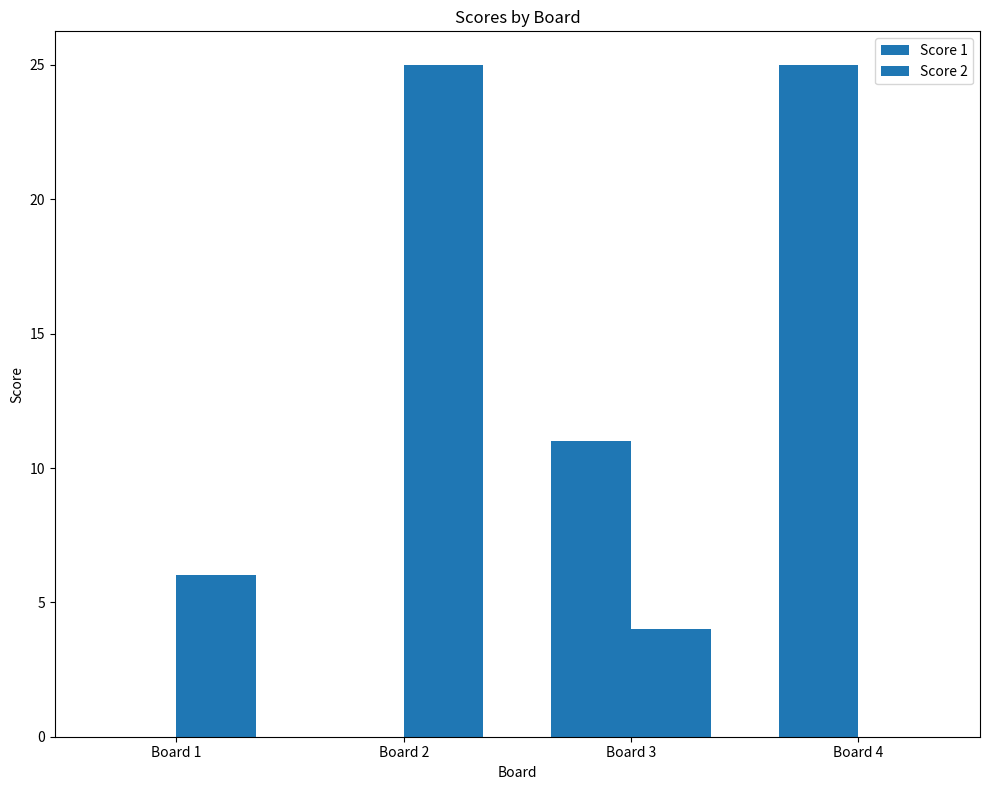

Which series has the largest total across all categories?

Score 1